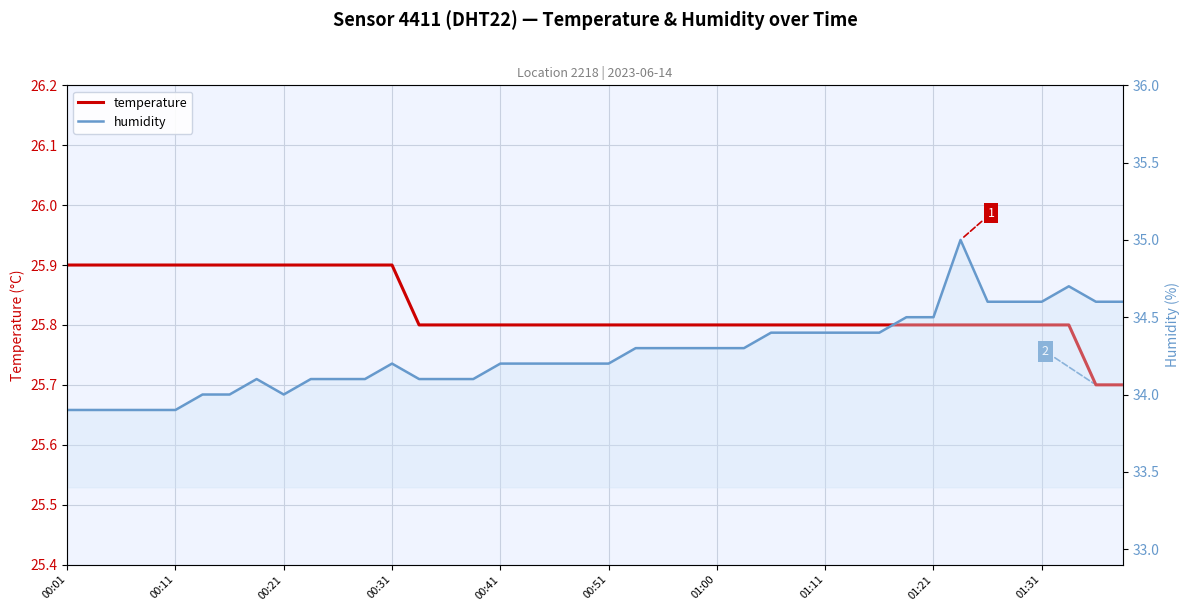

True or false: temperature and humidity cross at least once.

False